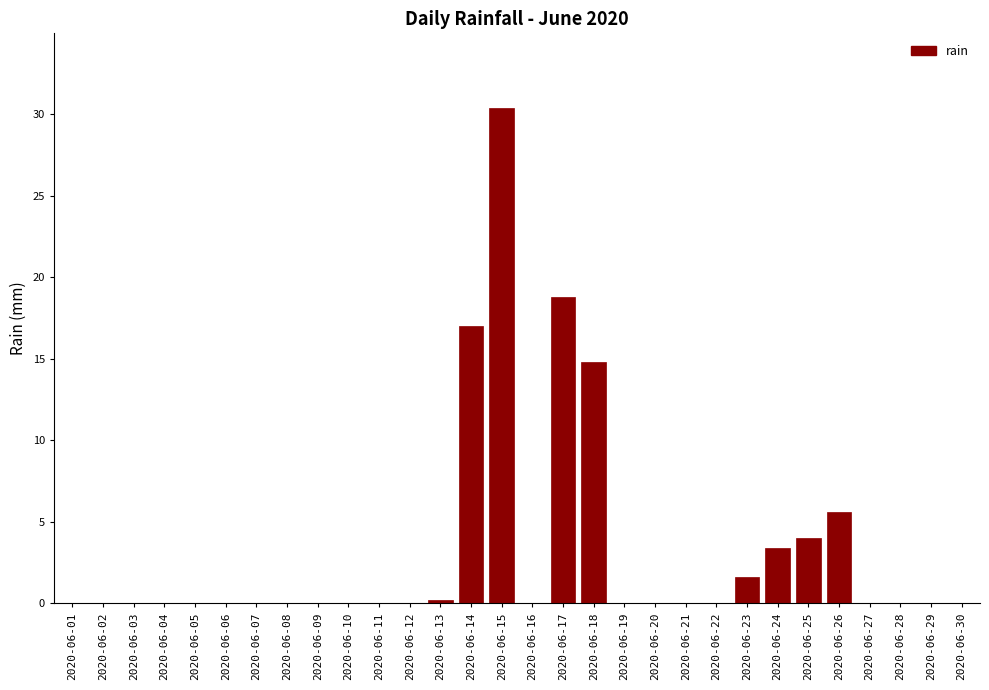

Reading left to right, what are all the values shown in this chart?

2020-06-01=0.0	2020-06-02=0.0	2020-06-03=0.0	2020-06-04=0.0	2020-06-05=0.0	2020-06-06=0.0	2020-06-07=0.0	2020-06-08=0.0	2020-06-09=0.0	2020-06-10=0.0	2020-06-11=0.0	2020-06-12=0.0	2020-06-13=0.2	2020-06-14=17.0	2020-06-15=30.4	2020-06-16=0.0	2020-06-17=18.8	2020-06-18=14.8	2020-06-19=0.0	2020-06-20=0.0	2020-06-21=0.0	2020-06-22=0.0	2020-06-23=1.6	2020-06-24=3.4	2020-06-25=4.0	2020-06-26=5.6	2020-06-27=0.0	2020-06-28=0.0	2020-06-29=0.0	2020-06-30=0.0